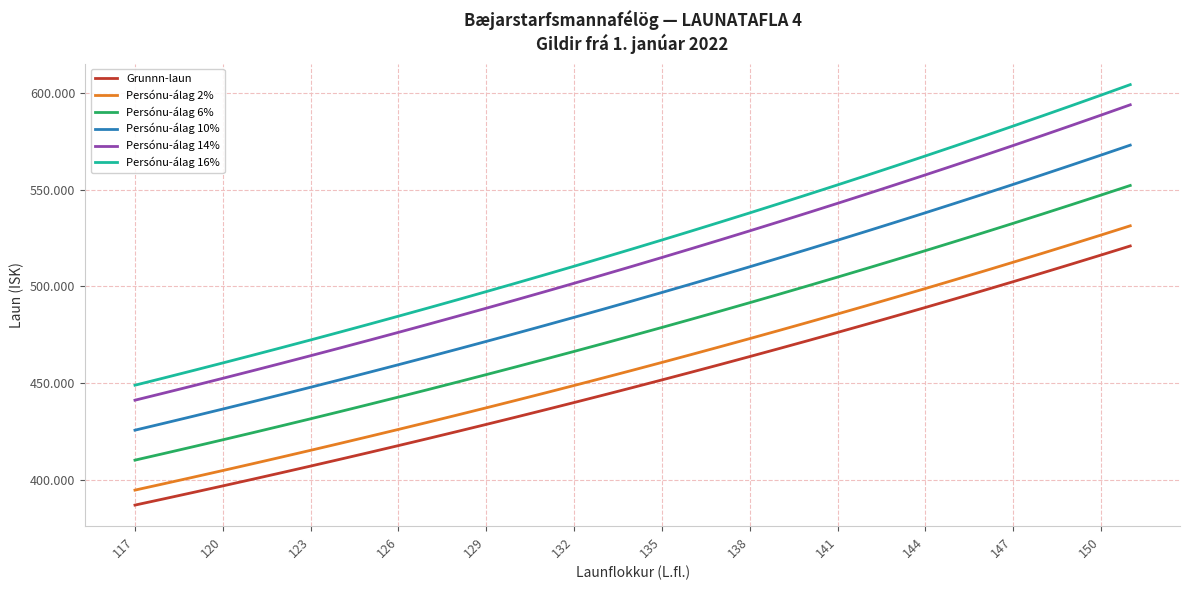

What are all the series names shown in the legend?

Grunnn-laun, Persónu-álag 2%, Persónu-álag 6%, Persónu-álag 10%, Persónu-álag 14%, Persónu-álag 16%